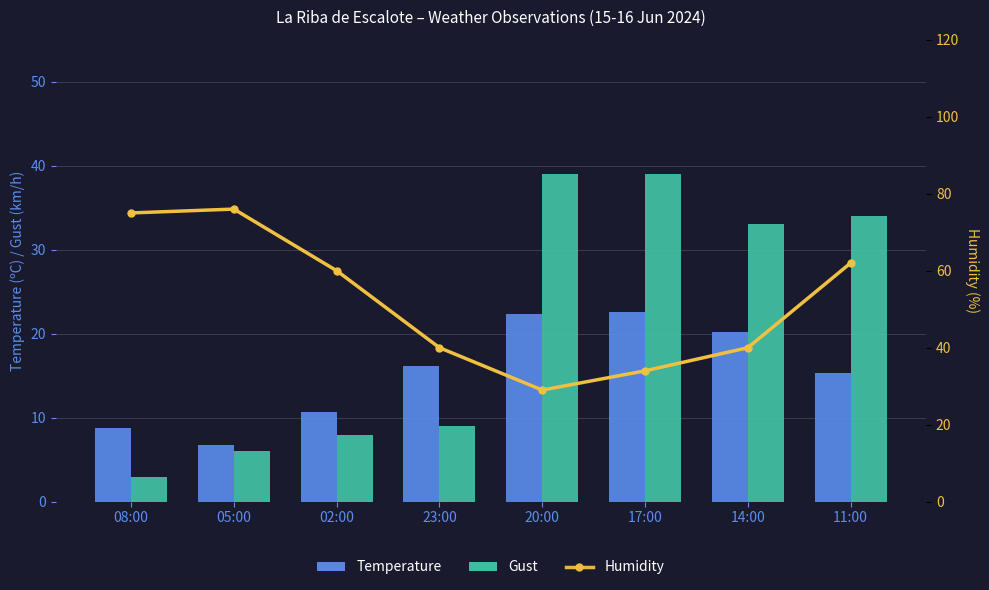

Reading left to right, transcribe all the data shown in this chart.

Temperature: 08:00=8.8	05:00=6.8	02:00=10.7	23:00=16.2	20:00=22.4	17:00=22.6	14:00=20.2	11:00=15.3
Gust: 08:00=3.0	05:00=6.0	02:00=8.0	23:00=9.0	20:00=39.0	17:00=39.0	14:00=33.0	11:00=34.0
Humidity: 08:00=75.0	05:00=76.0	02:00=60.0	23:00=40.0	20:00=29.0	17:00=34.0	14:00=40.0	11:00=62.0